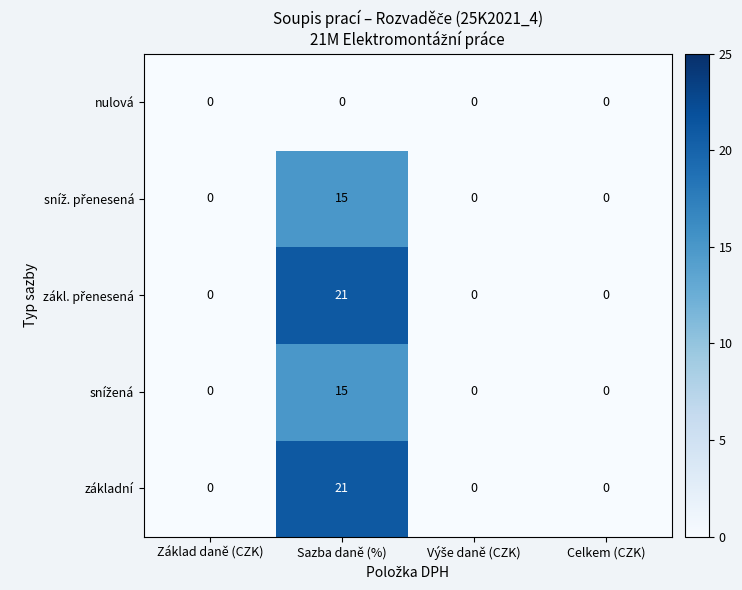

At which category is the sum across all series the highest?

Sazba daně (%)